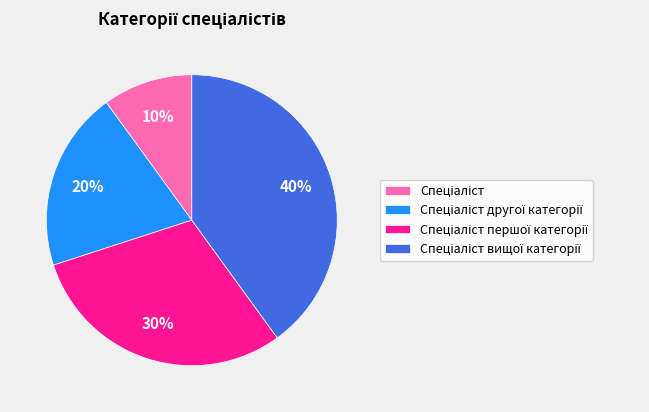

How many slices are in this pie chart?

4